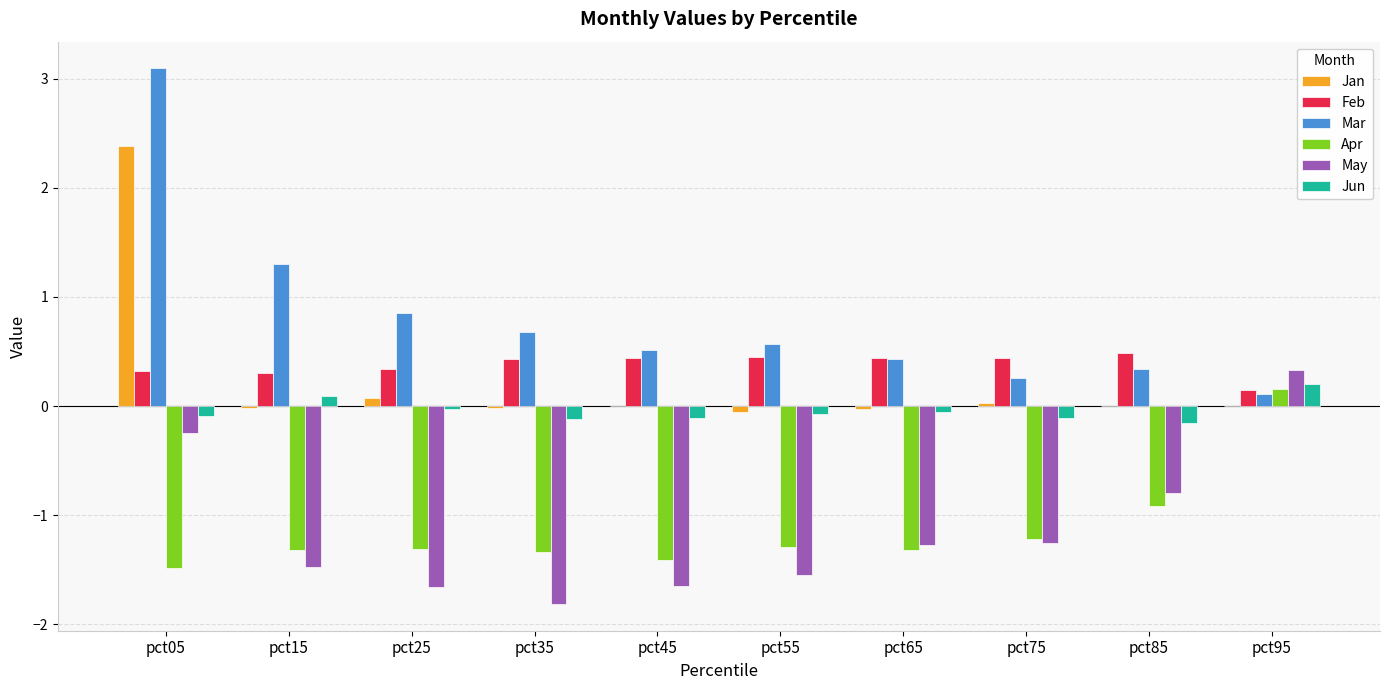

Where does the Apr series first go above -1?

pct85